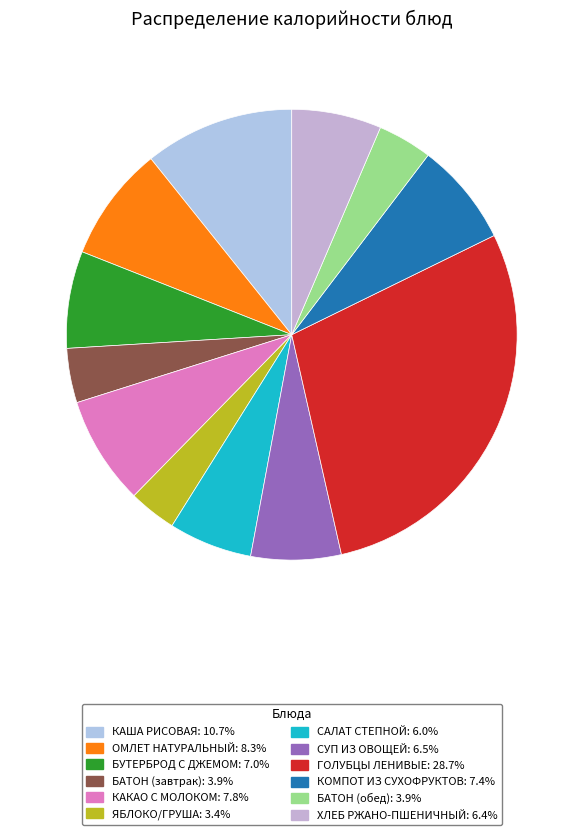

The КАША РИСОВАЯ slice represents 11% of the pie. True or false?

True